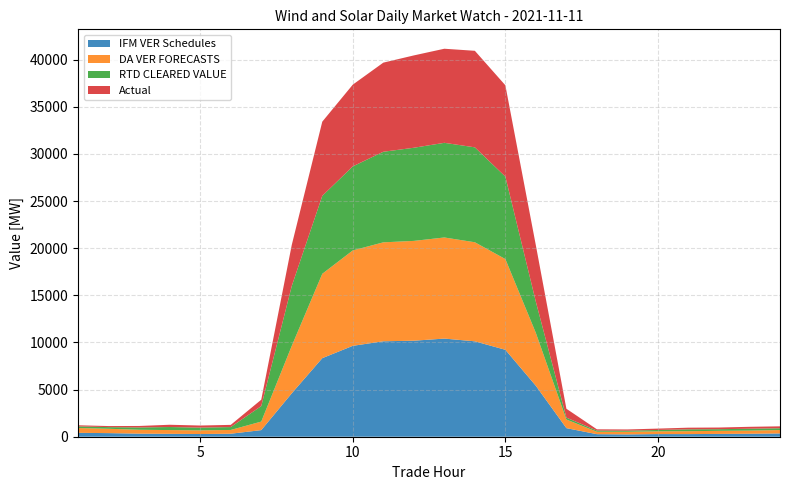

Reading left to right, transcribe all the data shown in this chart.

IFM VER Schedules: 1=413.1	2=382.6	3=326.3	4=307.4	5=286.6	6=317.7	7=701.2	8=4605.6	9=8334.2	10=9643.4	11=10124.7	12=10187.0	13=10411.4	14=10121.0	15=9221.6	16=5399.9	17=910.4	18=270.0	19=245.6	20=279.6	21=277.8	22=298.5	23=315.0	24=349.1
DA VER FORECASTS: 1=508.8	2=460.5	3=412.6	4=398.0	5=387.8	6=400.4	7=905.5	8=5035.4	9=8951.0	10=10121.6	11=10497.6	12=10587.4	13=10726.2	14=10509.1	15=9624.8	16=5605.2	17=914.3	18=258.3	19=282.1	20=294.8	21=307.7	22=326.9	23=334.5	24=360.2
RTD CLEARED VALUE: 1=170.9	2=175.3	3=242.3	4=323.8	5=291.4	6=306.4	7=1644.7	8=6348.6	9=8268.9	10=8916.3	11=9608.8	12=9880.9	13=10042.2	14=10069.8	15=8747.5	16=3302.7	17=200.8	18=123.2	19=114.5	20=142.8	21=199.3	22=173.0	23=199.1	24=190.9
Actual: 1=121.3	2=113.6	3=159.8	4=240.2	5=221.8	6=232.7	7=675.8	8=4358.2	9=7870.1	10=8671.4	11=9454.6	12=9797.0	13=9981.2	14=10241.8	15=9688.9	16=5982.2	17=942.1	18=134.1	19=129.9	20=144.7	21=175.1	22=177.6	23=203.0	24=201.9